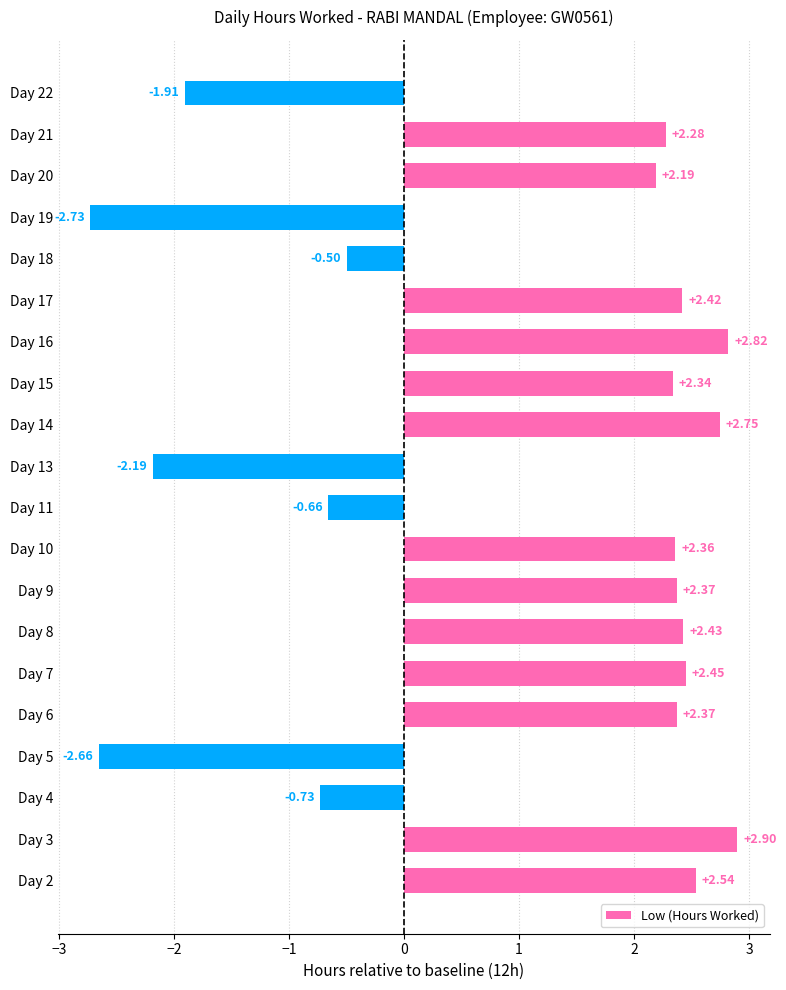

What is the average value?

1.0